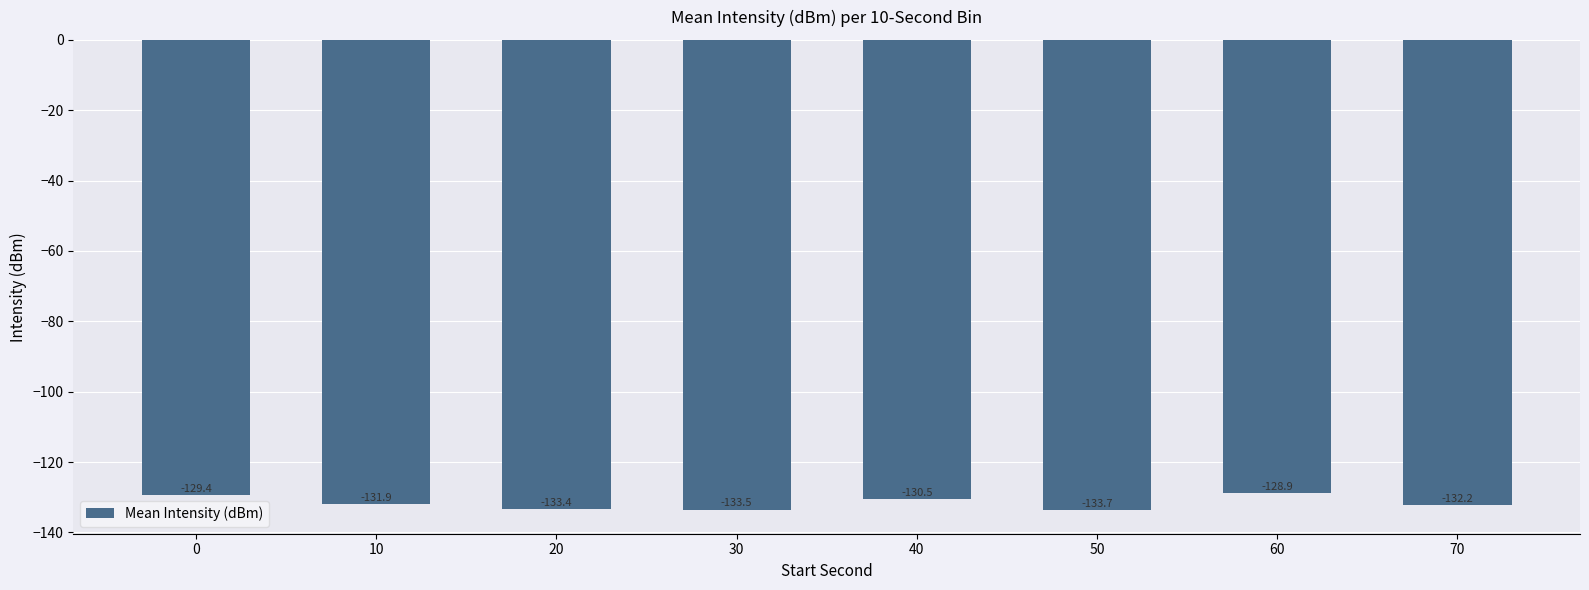

List the labels in order of value, largest first.

60, 0, 40, 10, 70, 20, 30, 50